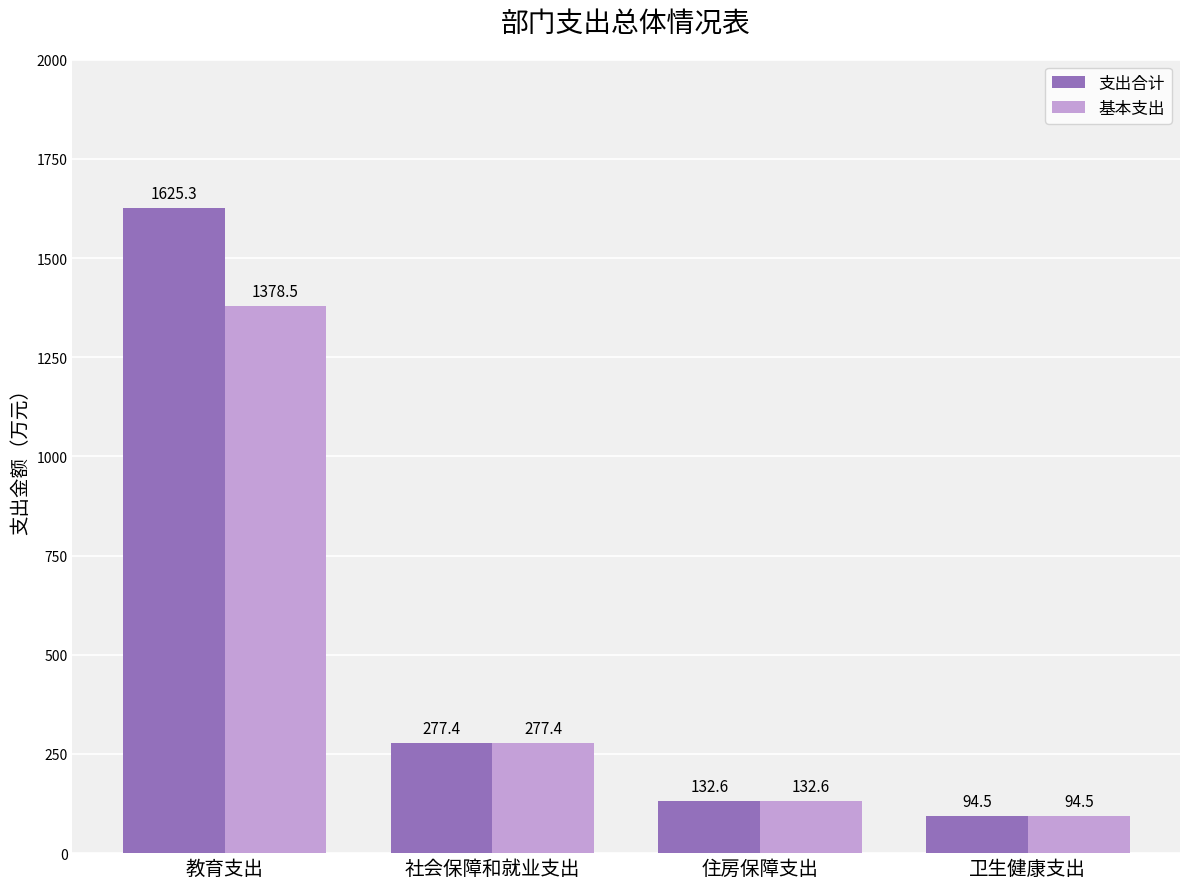

Where does the 基本支出 series first go above 277?

教育支出